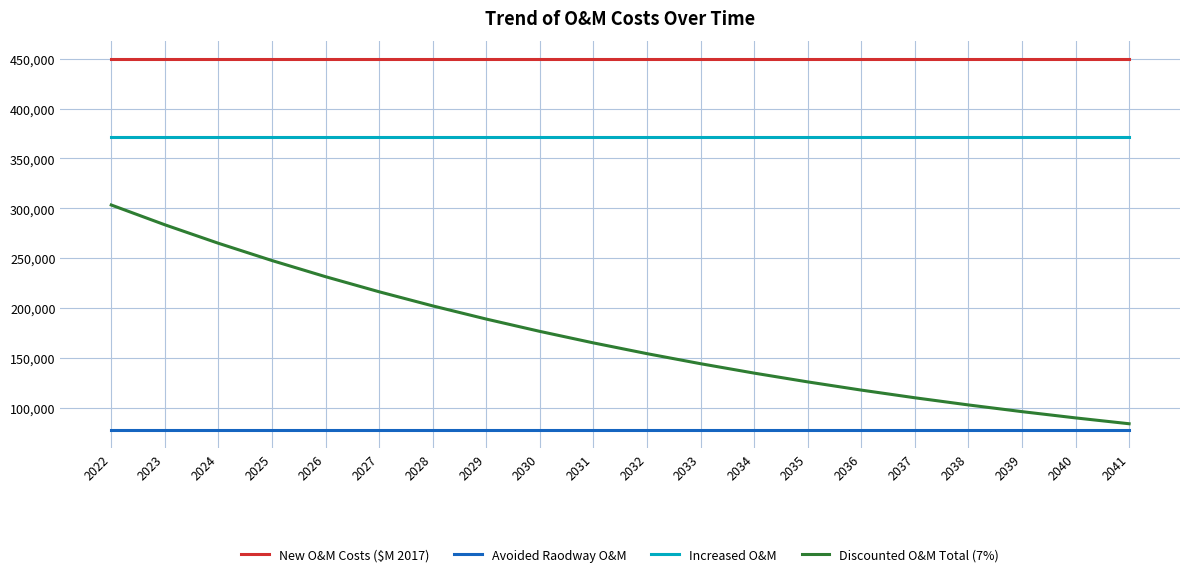

The value of Increased O&M at 2038 is 371538.6. True or false?

True